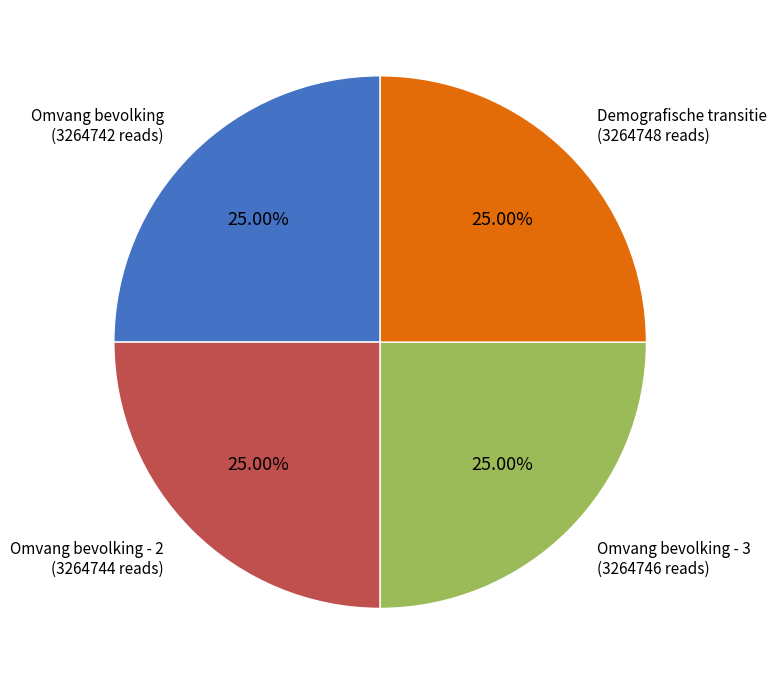

True or false: Omvang bevolking - 2 accounts for 32% of the total.

False